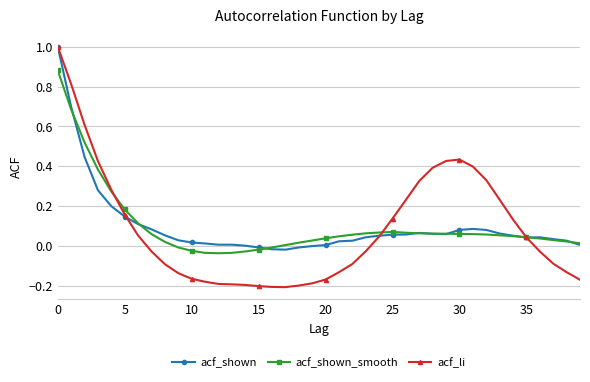

What is the greatest value displayed?

1.0